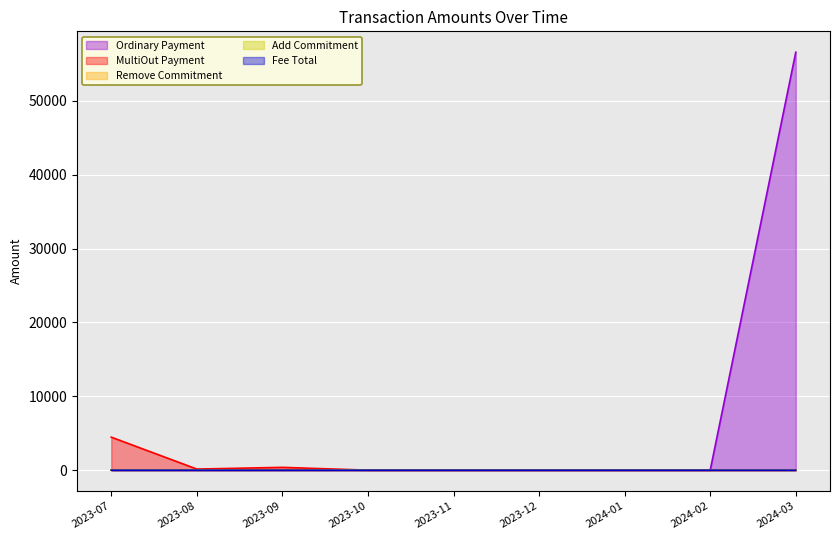

Where is the first local minimum for MultiOut Payment?

2023-08